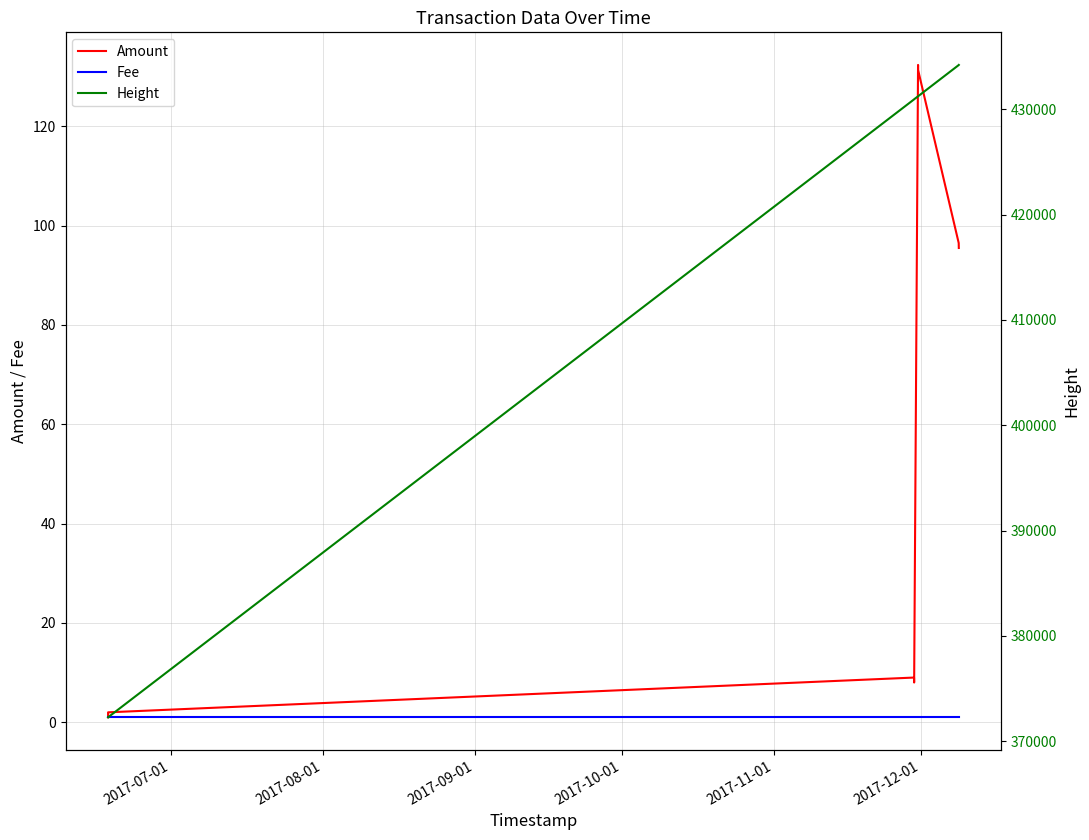

Is this an area chart (filled region under the line)?

No